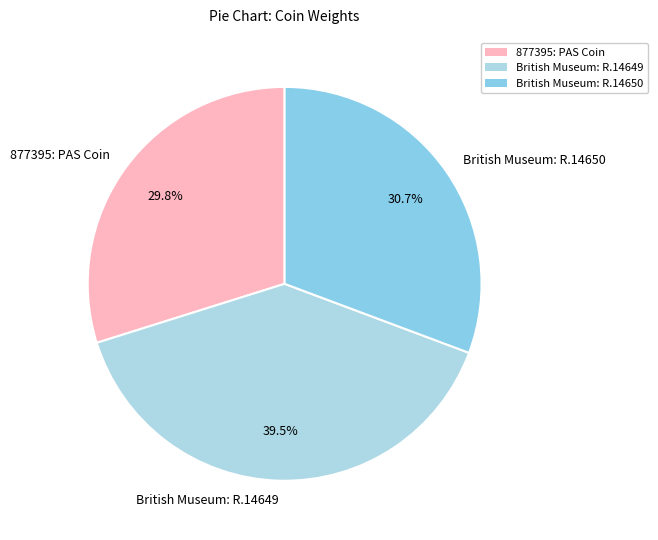

What is the largest slice in the pie chart?

British Museum: R.14649